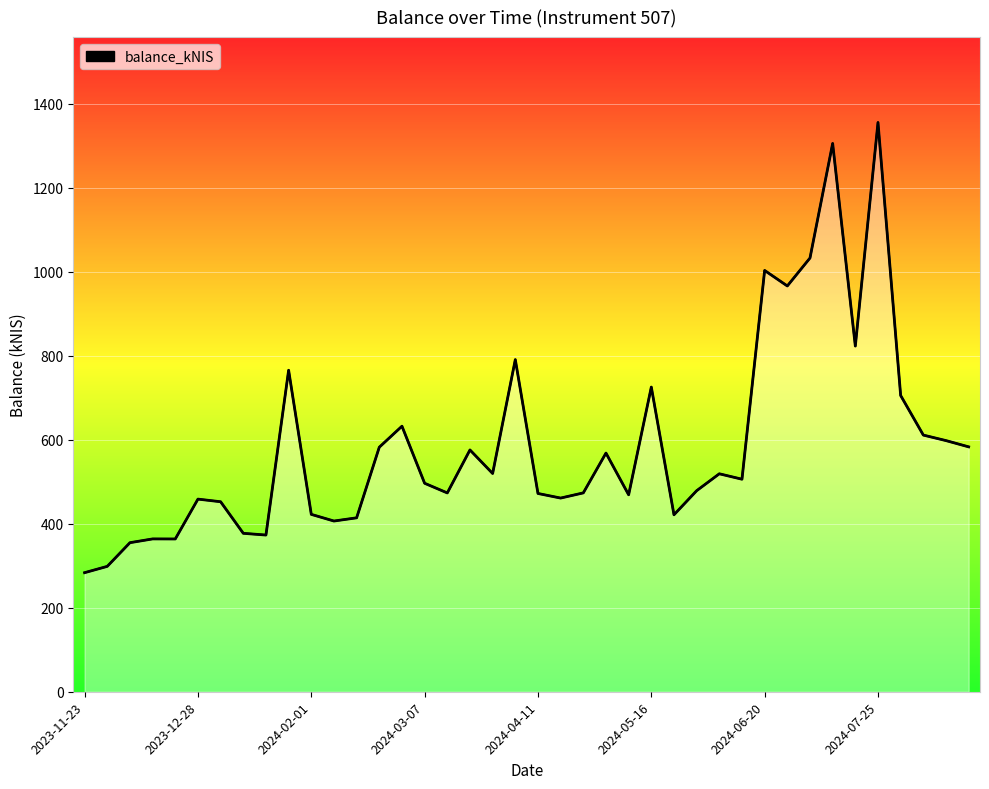

Which category has the lowest value across all series?

2023-11-23